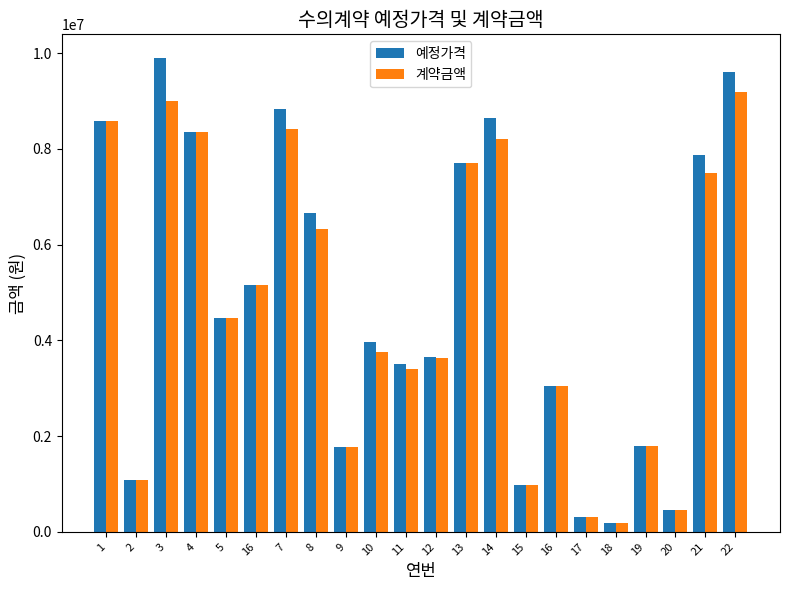

How many values in the 계약금액 series are below 4459400?

11